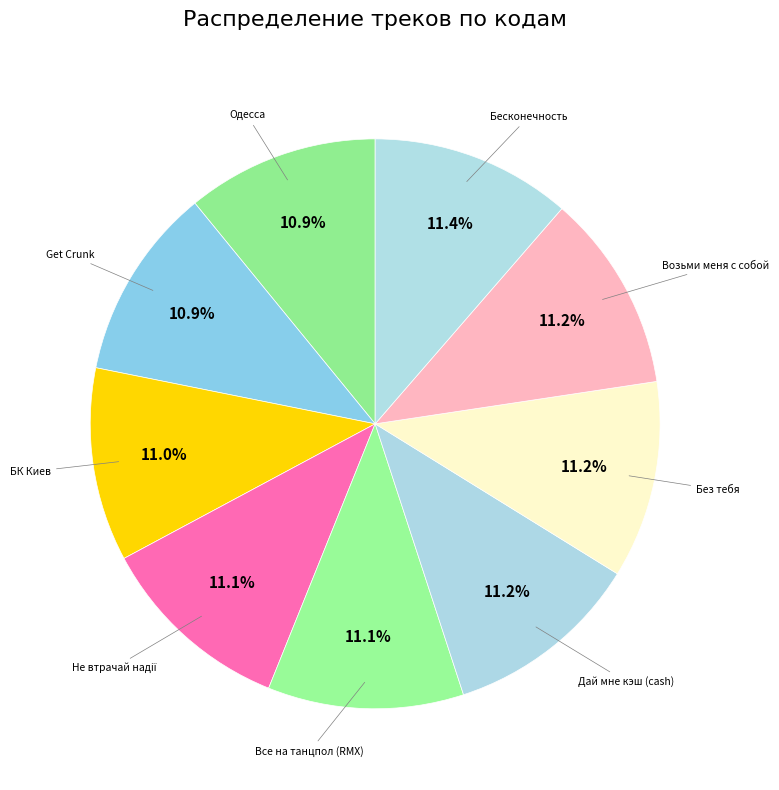

To the nearest percent, what is the average slice percentage?

11%